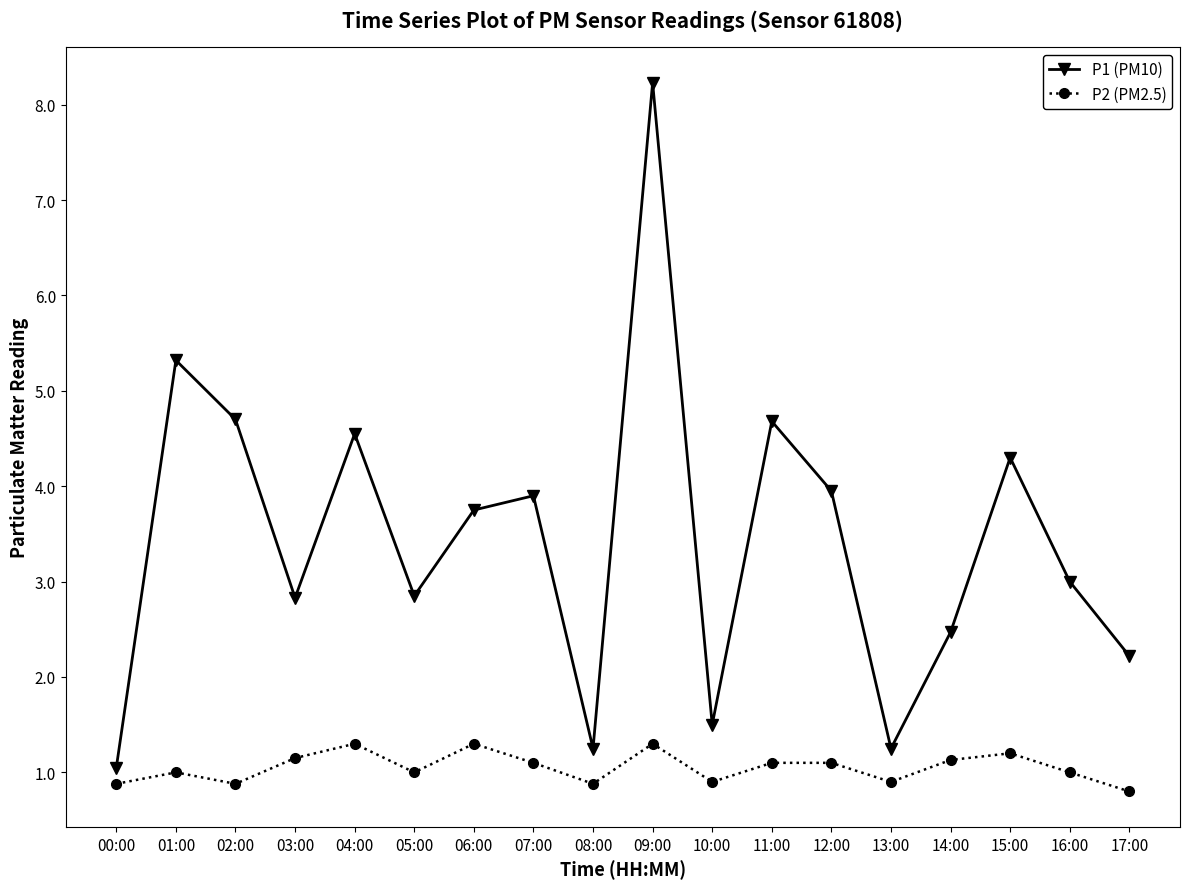

List the series in order of their peak value, highest first.

P1 (PM10), P2 (PM2.5)